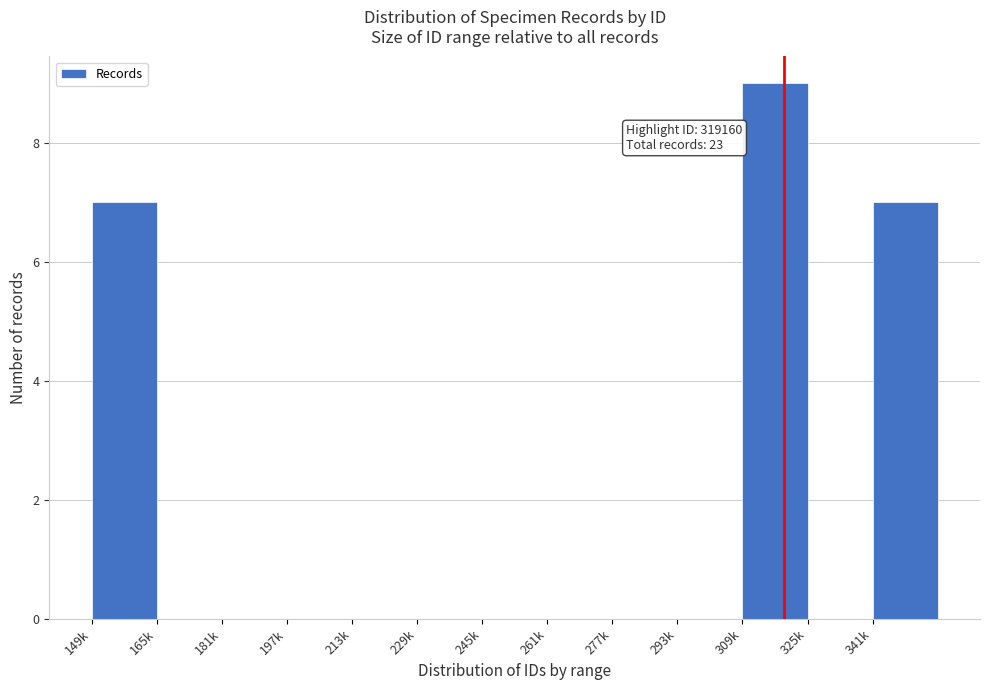

Reading left to right, transcribe all the data shown in this chart.

149k=7	165k=0	181k=0	197k=0	213k=0	229k=0	245k=0	261k=0	277k=0	293k=0	309k=9	325k=0	341k=7